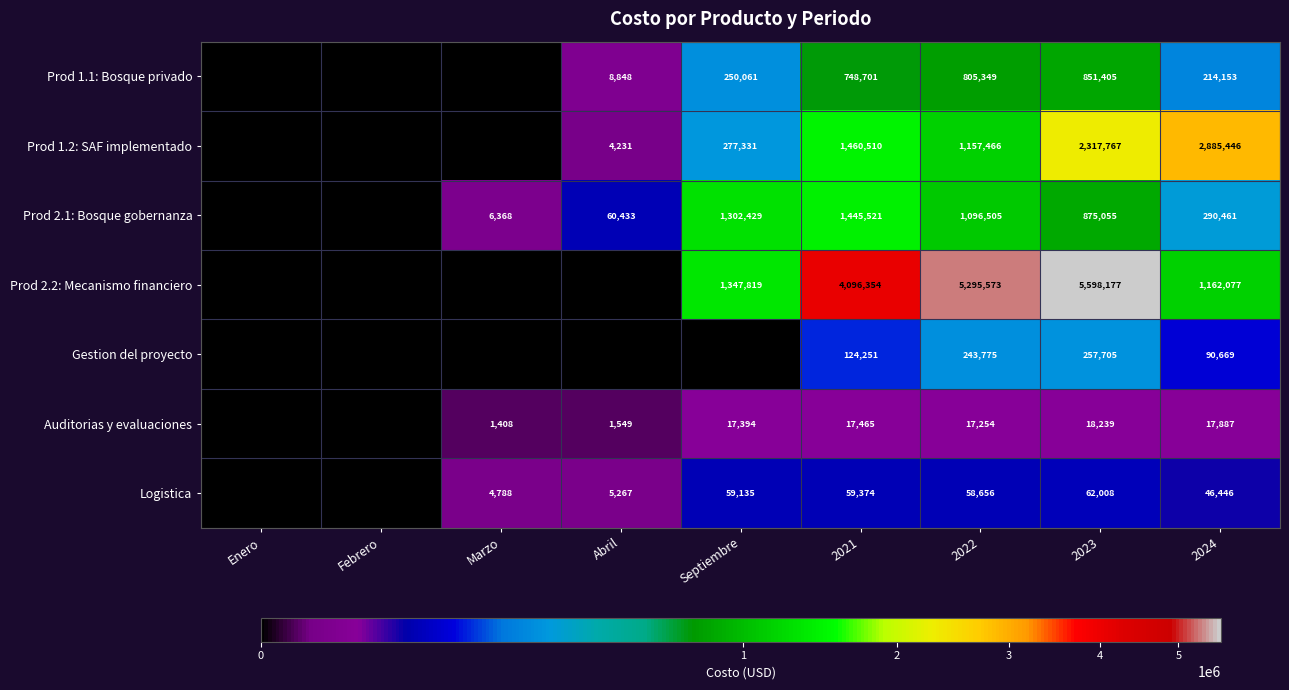

True or false: Auditorias y evaluaciones has a value of 29515 at 2021.

False